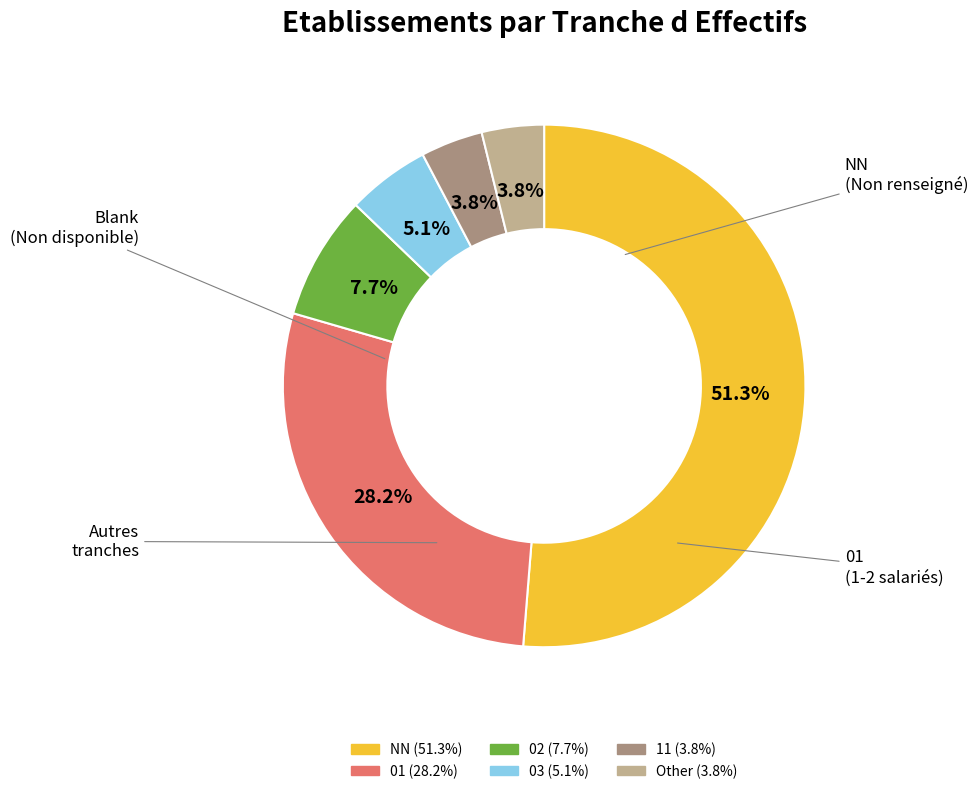

How many segments does this pie chart have?

6